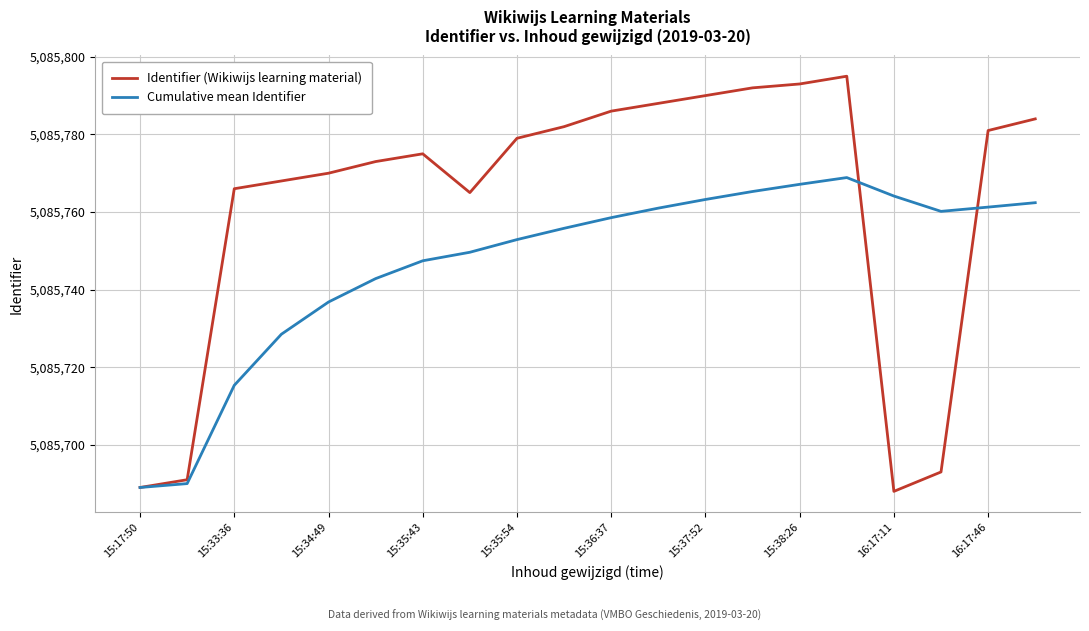

What is the difference between the maximum and second lowest values in the Cumulative mean Identifier series?

78.9